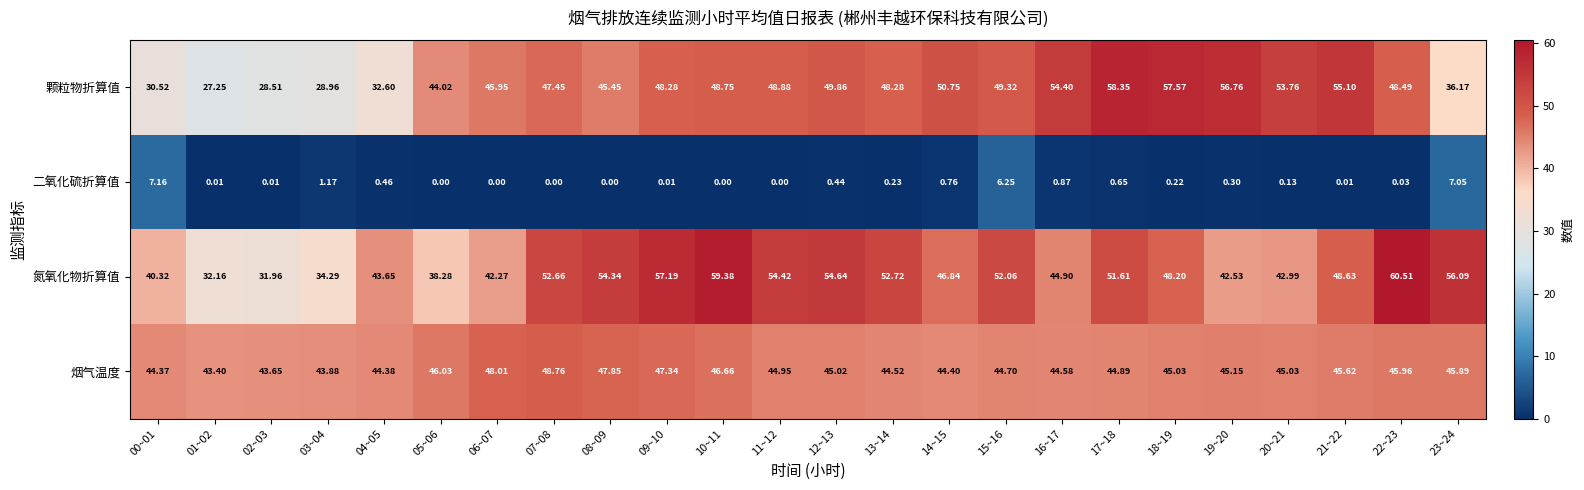

Which series has the widest spread of values?

颗粒物折算值